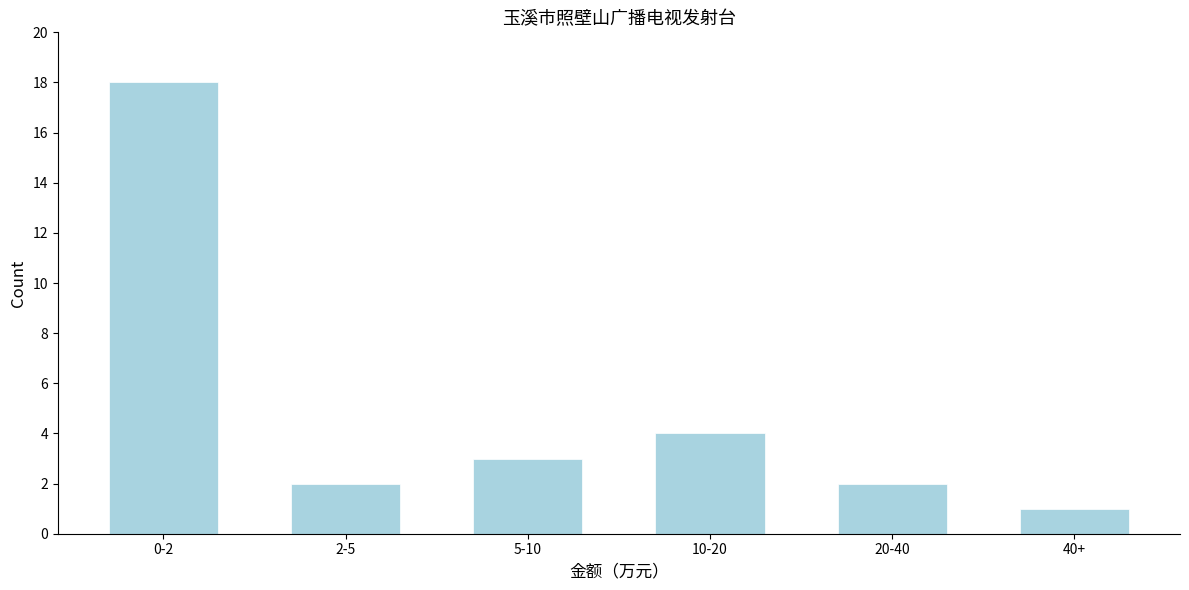

Reading left to right, transcribe all the data shown in this chart.

18	2	3	4	2	1